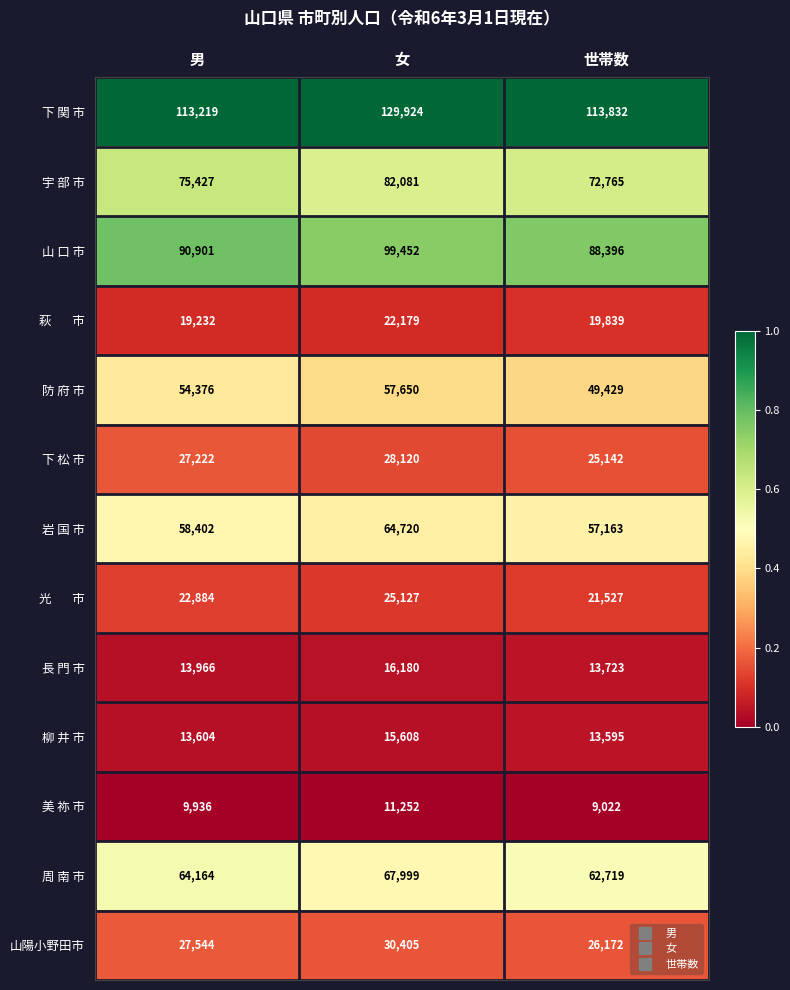

At which category is the sum across all series the highest?

女